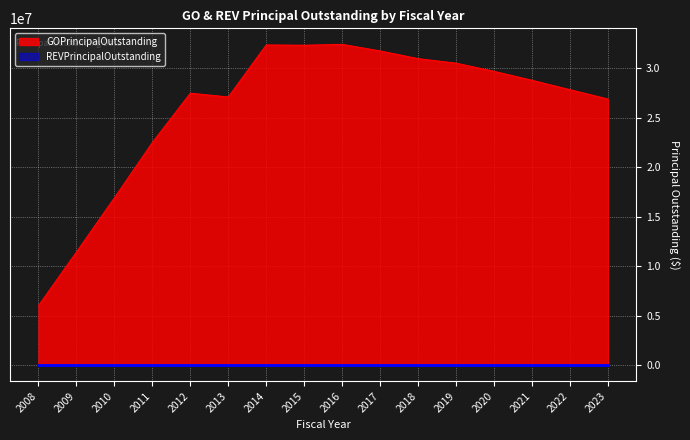

Approximately how many times larger is the value at 2019 compared to 2011?

1.4